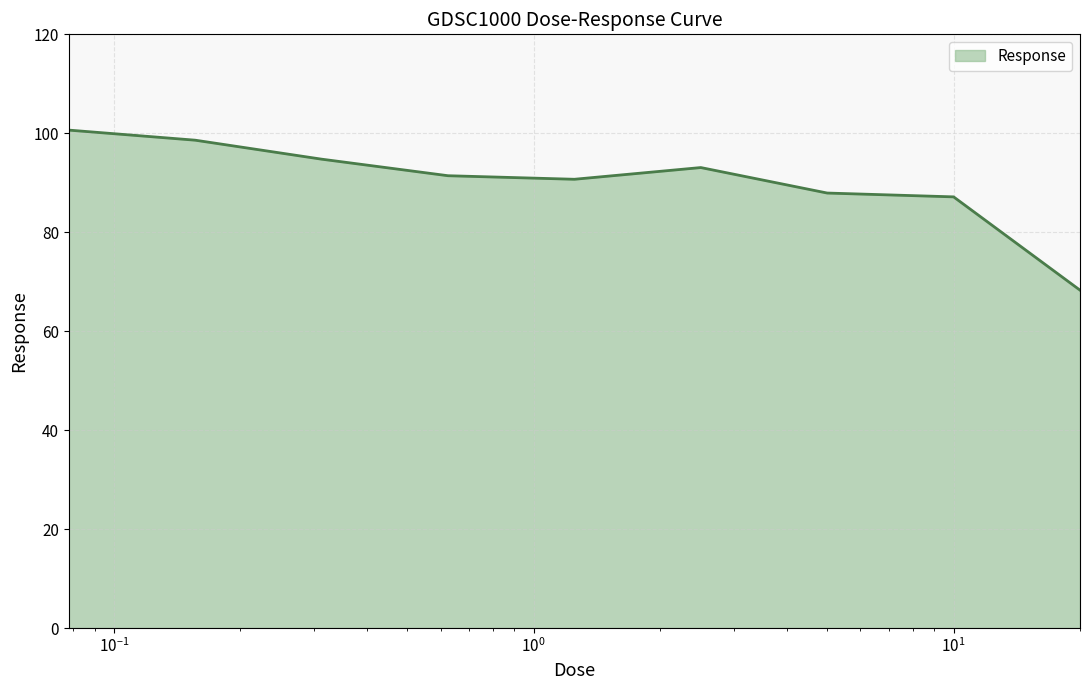

What is the greatest value displayed?

100.6